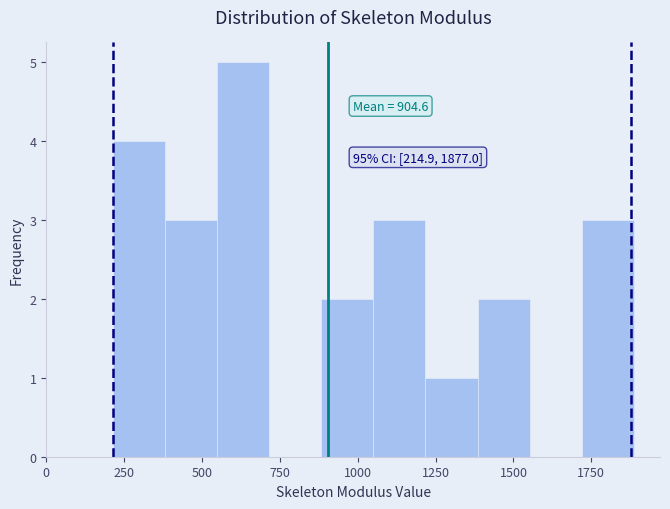

Around what value on the x-axis is the tallest bar? Give the approximate position of its centre, as read against the axis.

650